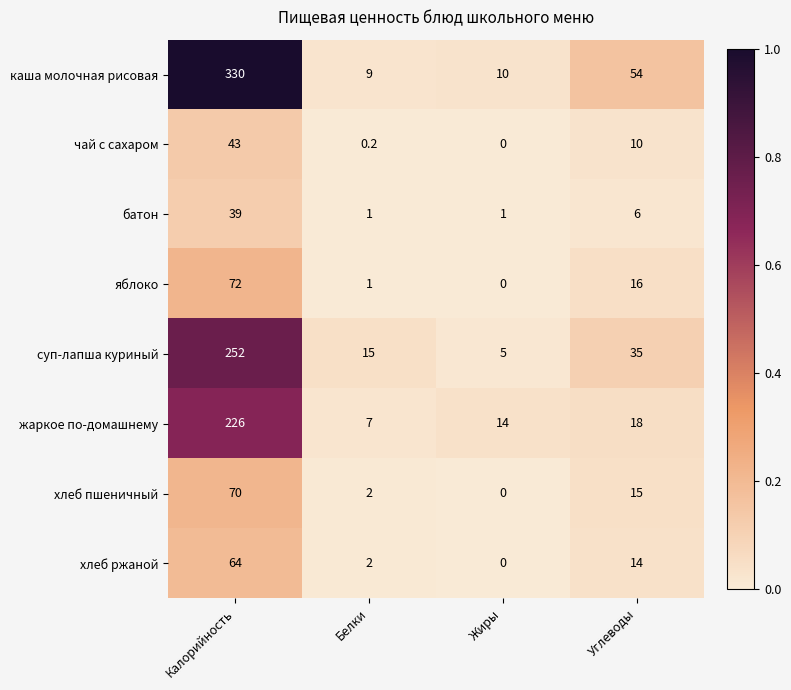

What is the average value of the чай с сахаром series?

13.3